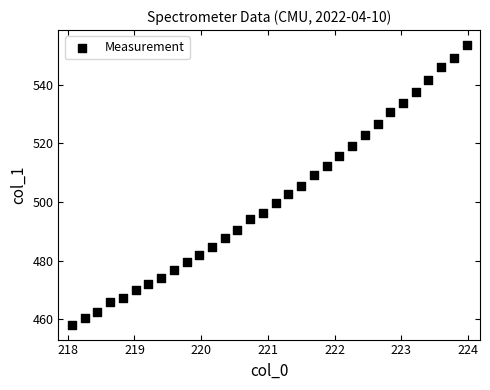

What is the range of Y values (max minus min)?

95.6